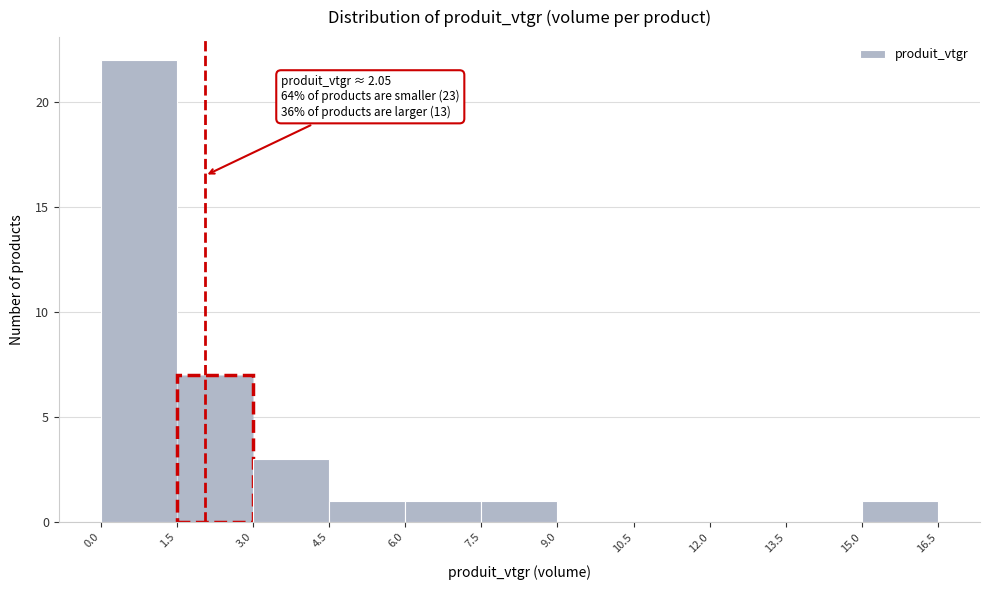

Which range on the x-axis has the tallest bar?

0.0 to 1.5